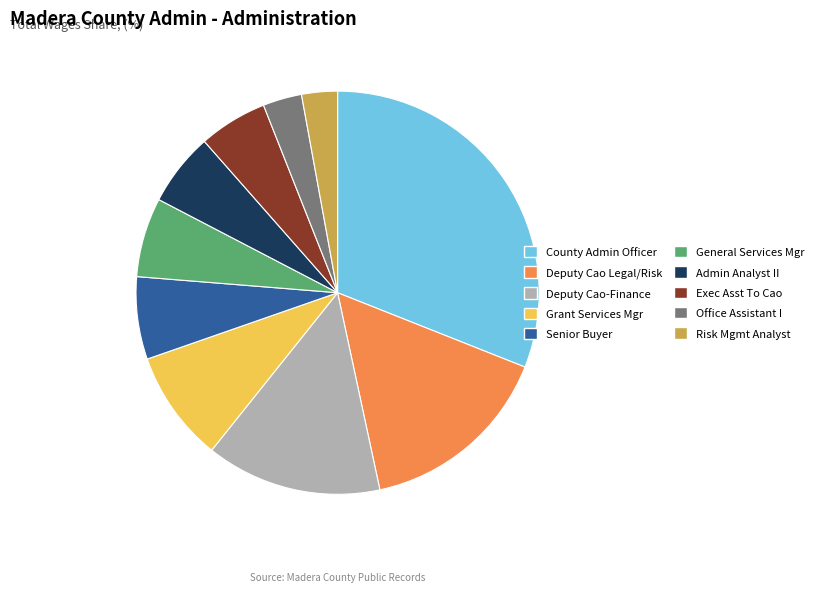

Is there a majority slice in this chart?

No